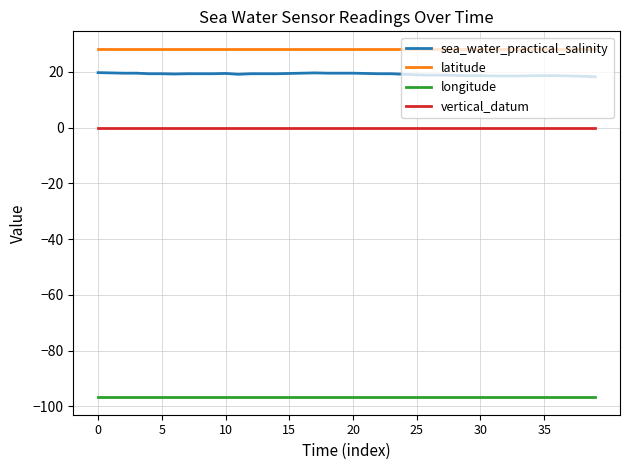

Which series has the largest range (max minus min)?

sea_water_practical_salinity